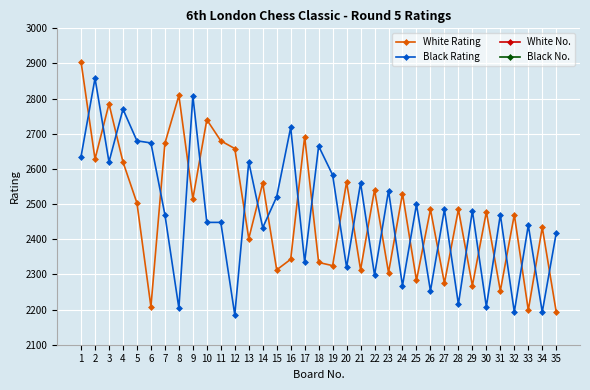

What value does the Black Rating series have at 4?

2770